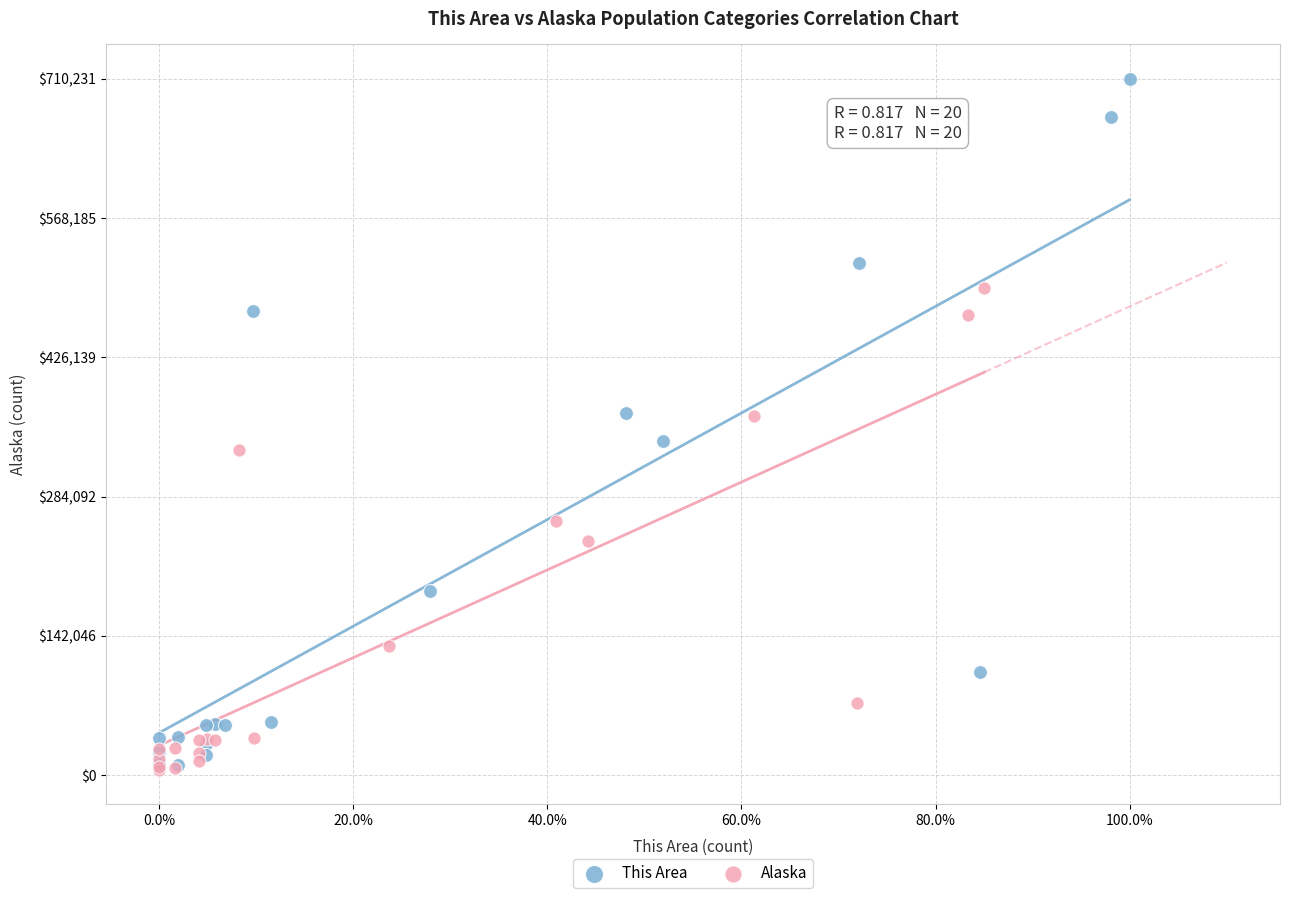

Which series contains the highest Y value?

This Area